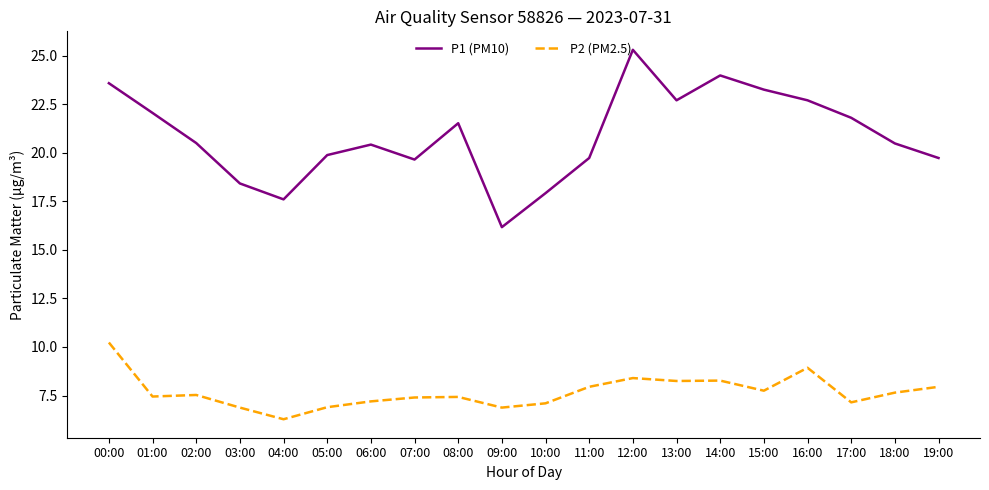

Which label corresponds to the smallest value in the chart?

04:00